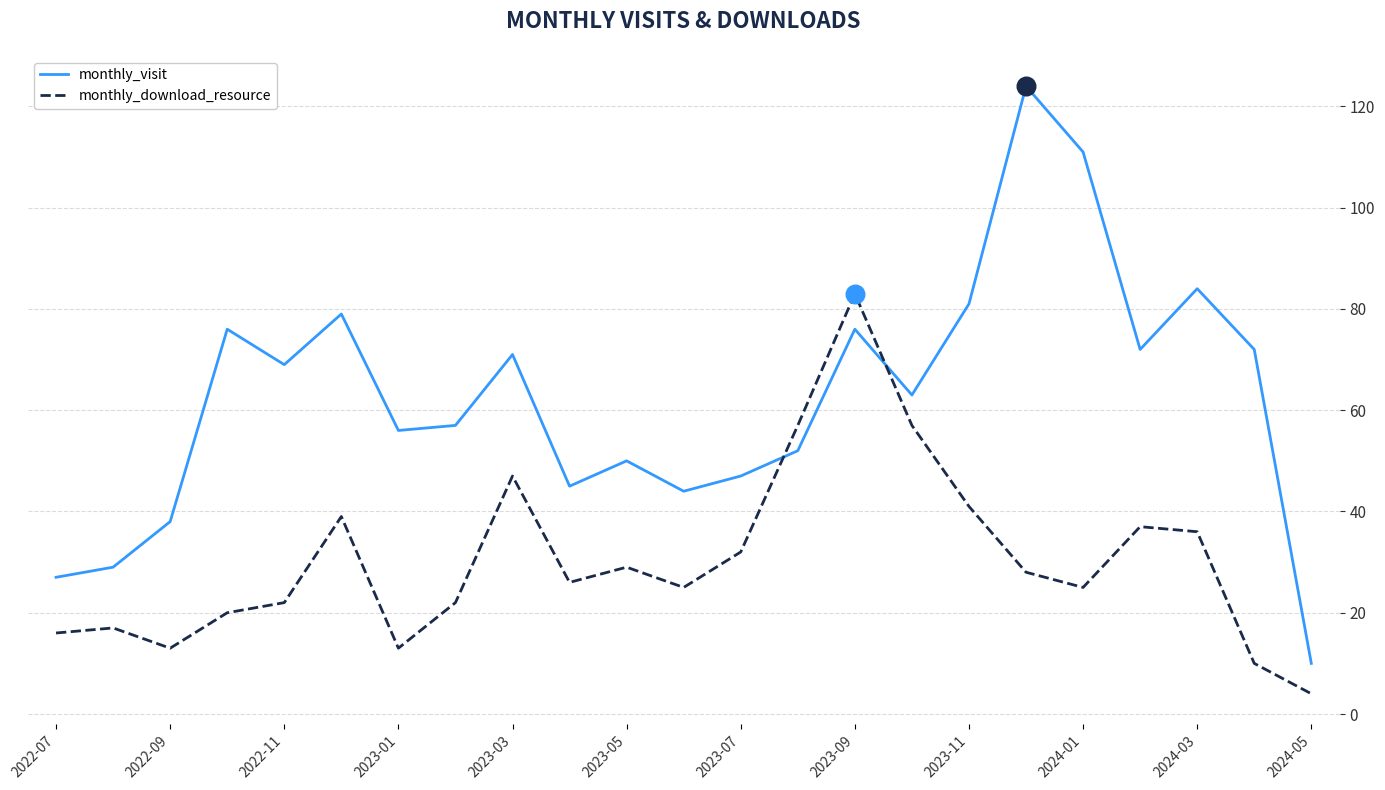

Which series has the largest total across all categories?

monthly_visit